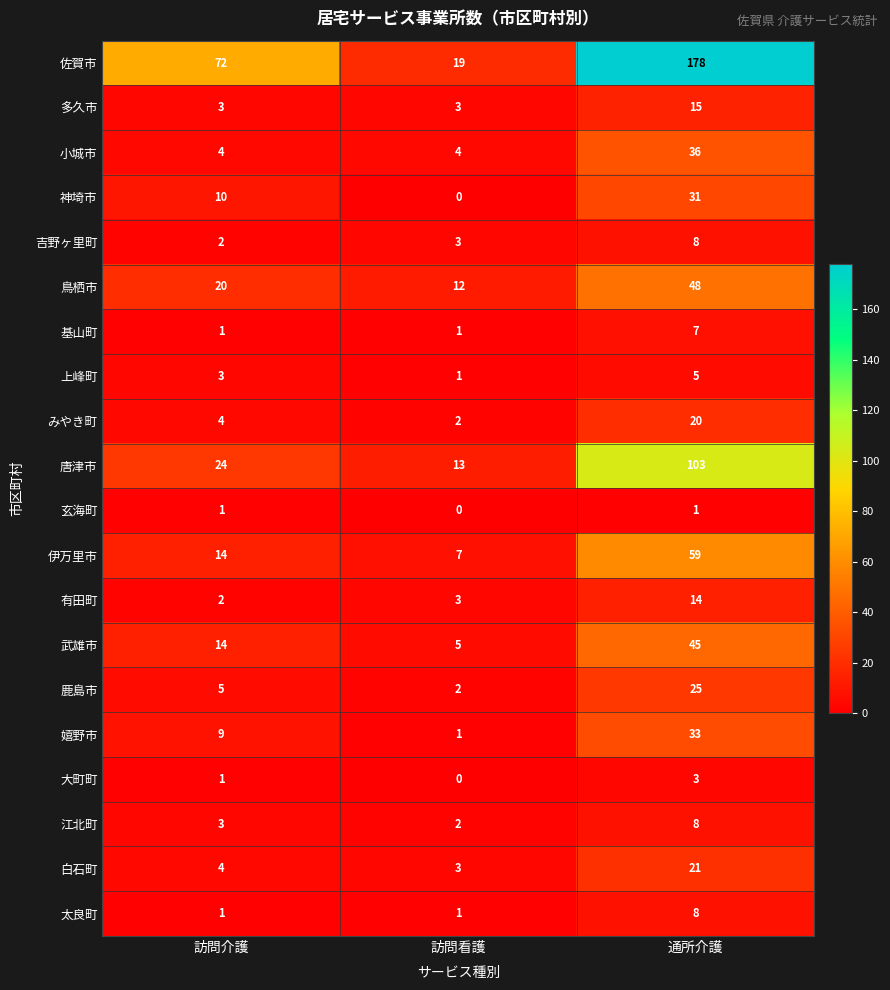

How many 神埼市 values are between 0 and 31?

3